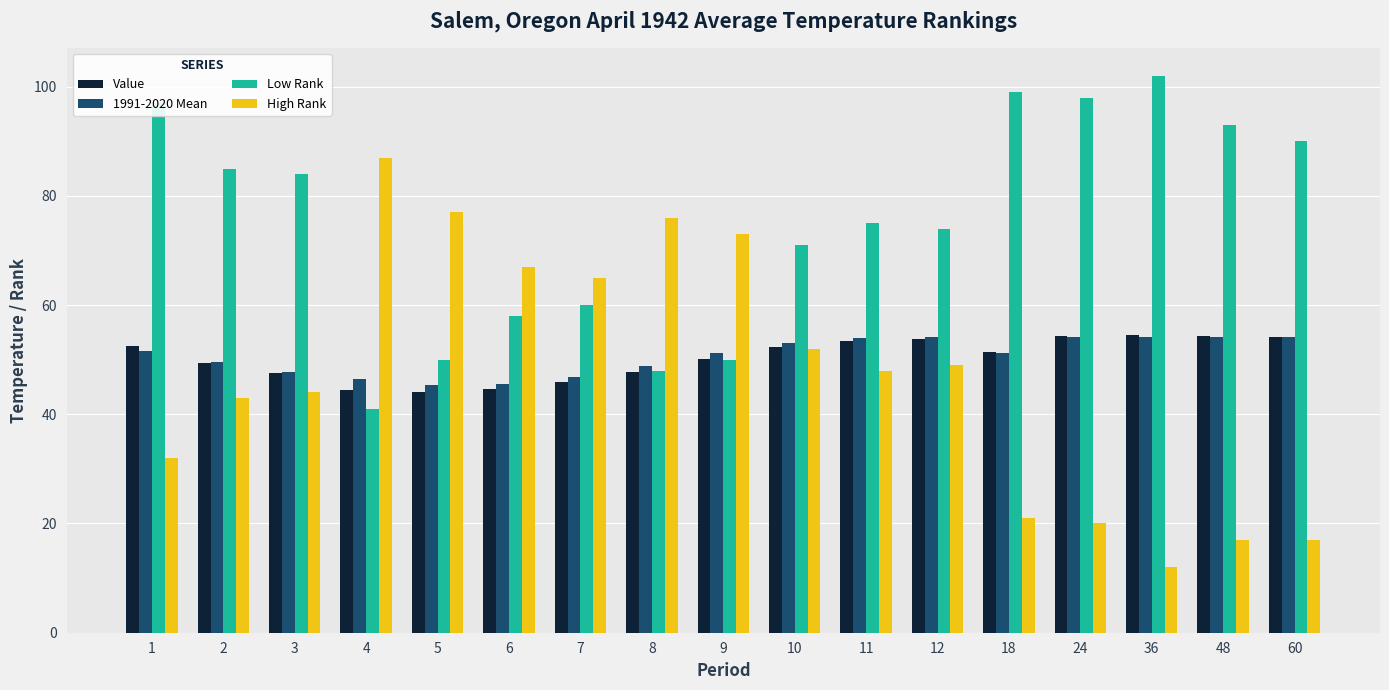

What is the highest value of the High Rank series?

87.0